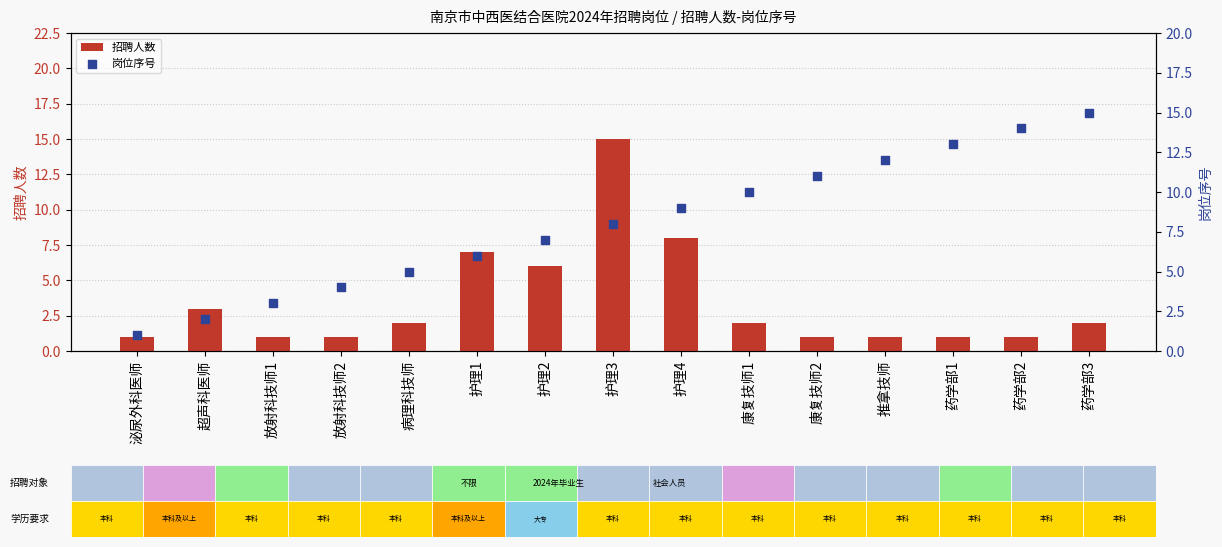

At which category is the sum across all series the highest?

护理3